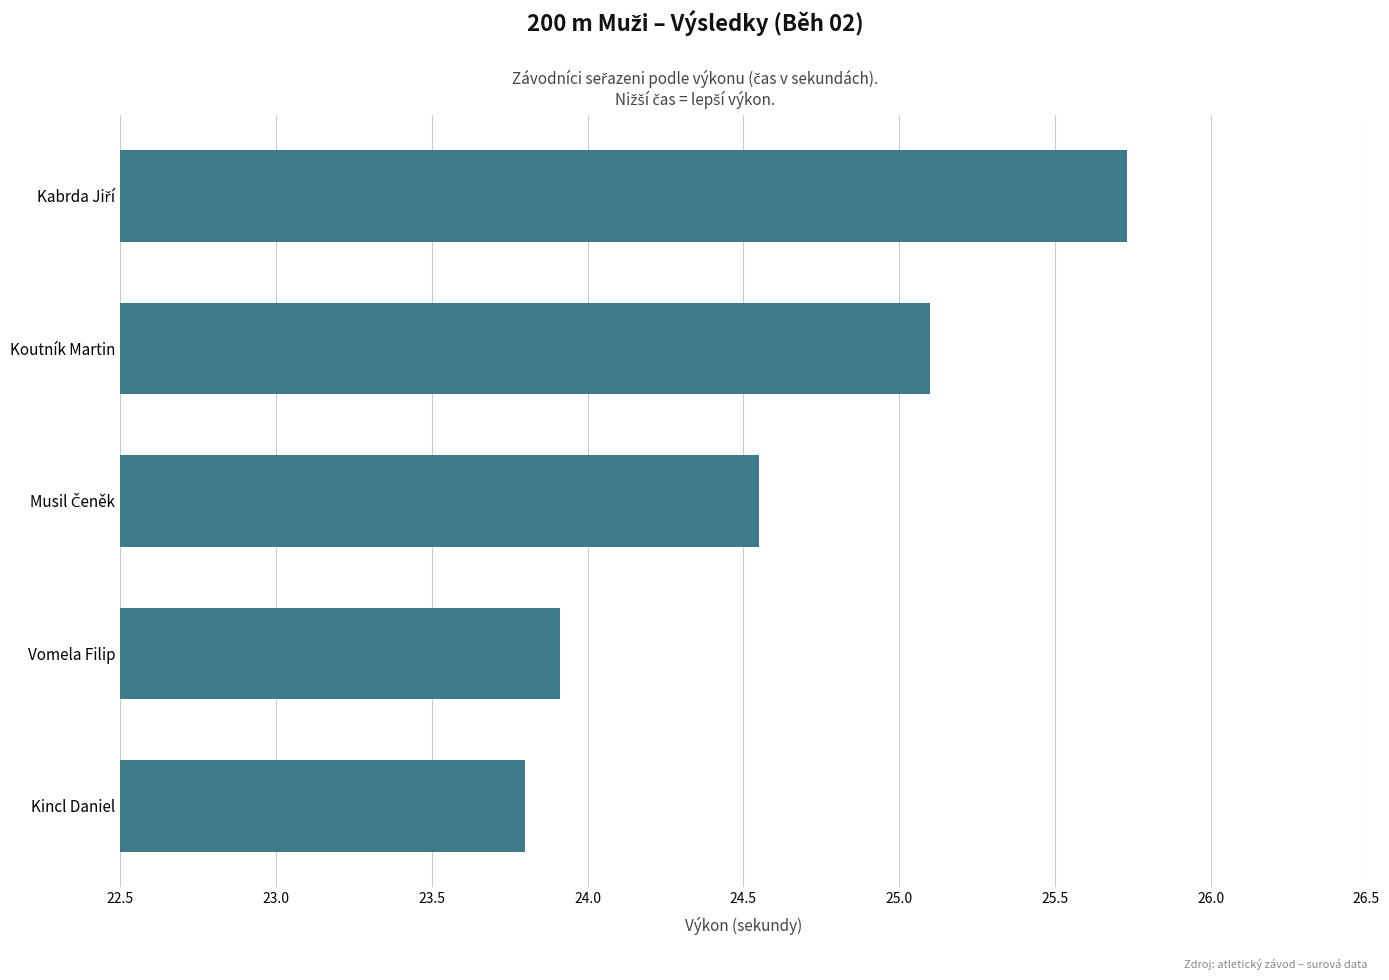

Are the bars grouped side by side (vs. stacked)?

No